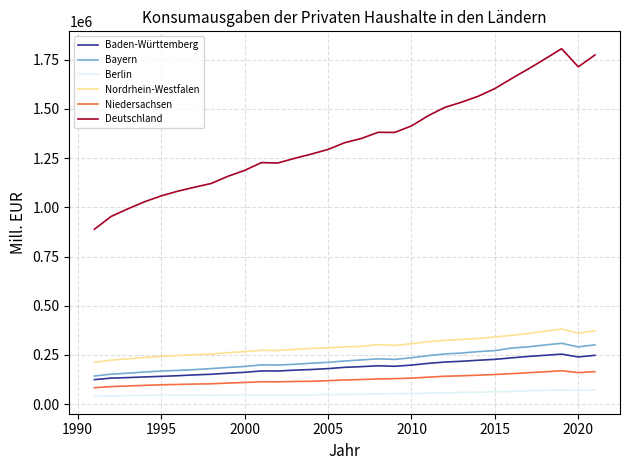

What are all the series names shown in the legend?

Baden-Württemberg, Bayern, Berlin, Nordrhein-Westfalen, Niedersachsen, Deutschland